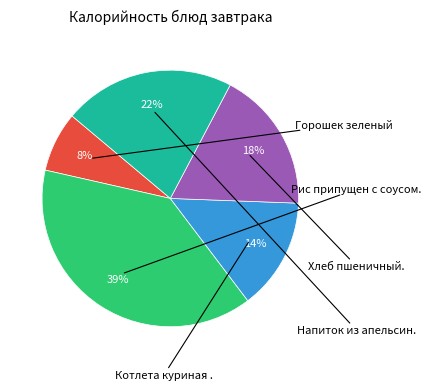

To the nearest percent, what is the difference between the largest and smallest slice percentages?

31%